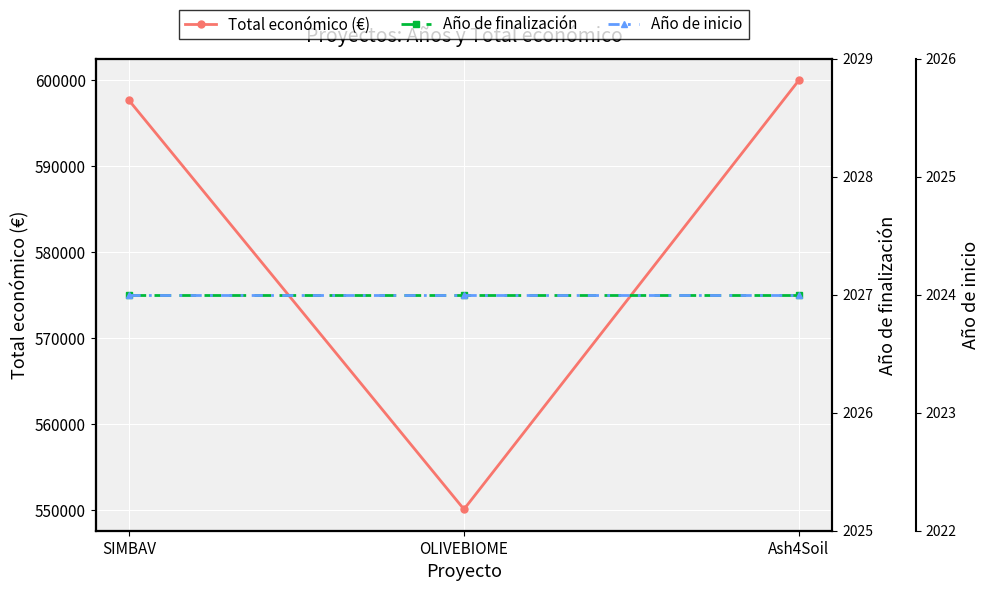

Which has a higher value, SIMBAV or Ash4Soil?

Ash4Soil